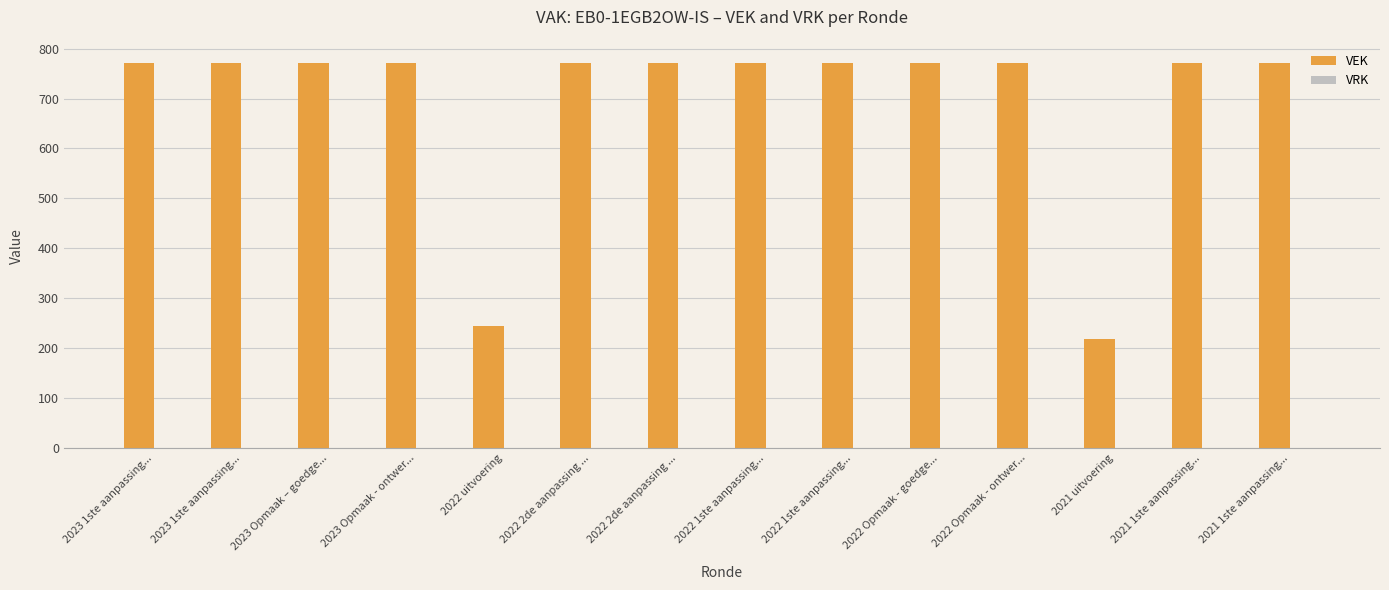

Are the bars horizontal?

No